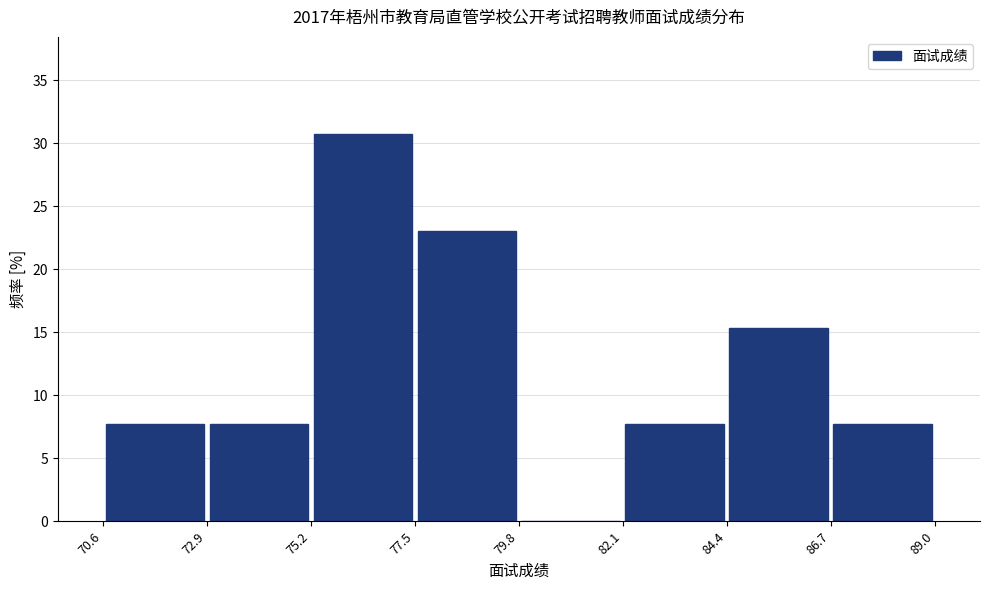

Reading left to right, transcribe this chart: for each bar, give the range it covers on the x-axis and its height. The values are not printed on the chart, so give them approximately, as read against the axis.

70.6 to 72.9: 7.5
72.9 to 75.2: 7.5
75.2 to 77.5: 31.0
77.5 to 79.8: 23.0
79.8 to 82.1: 0
82.1 to 84.4: 7.5
84.4 to 86.7: 15.5
86.7 to 89.0: 7.5